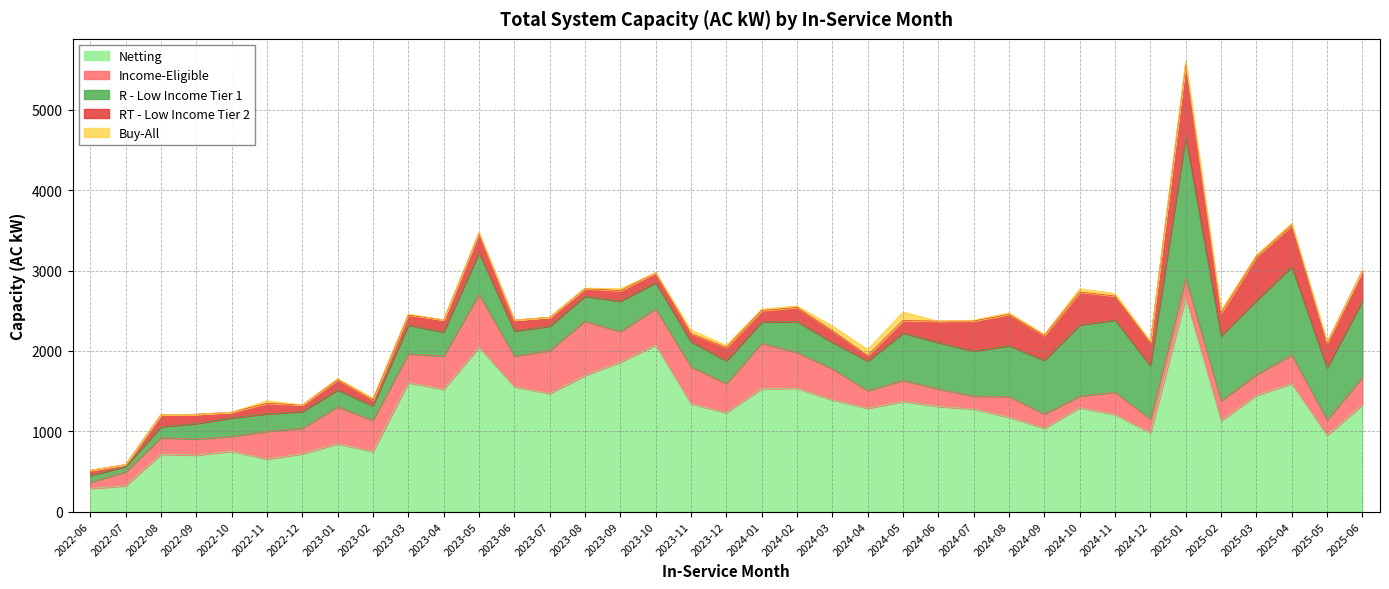

Where is the first local maximum for Income-Eligible?

2022-08